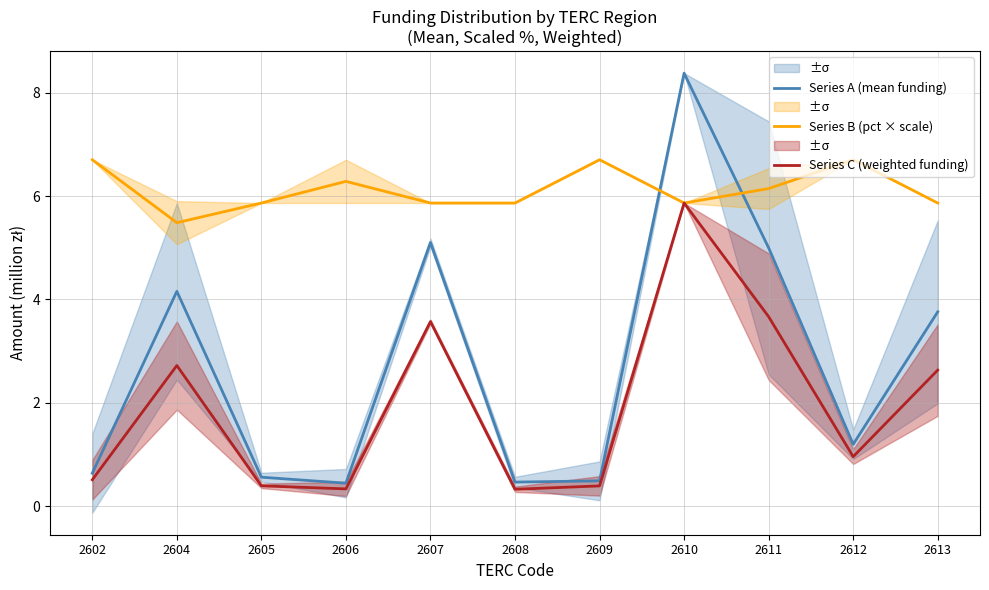

Between 2604 and 2612, which series saw the biggest shift?

Series A (mean funding)